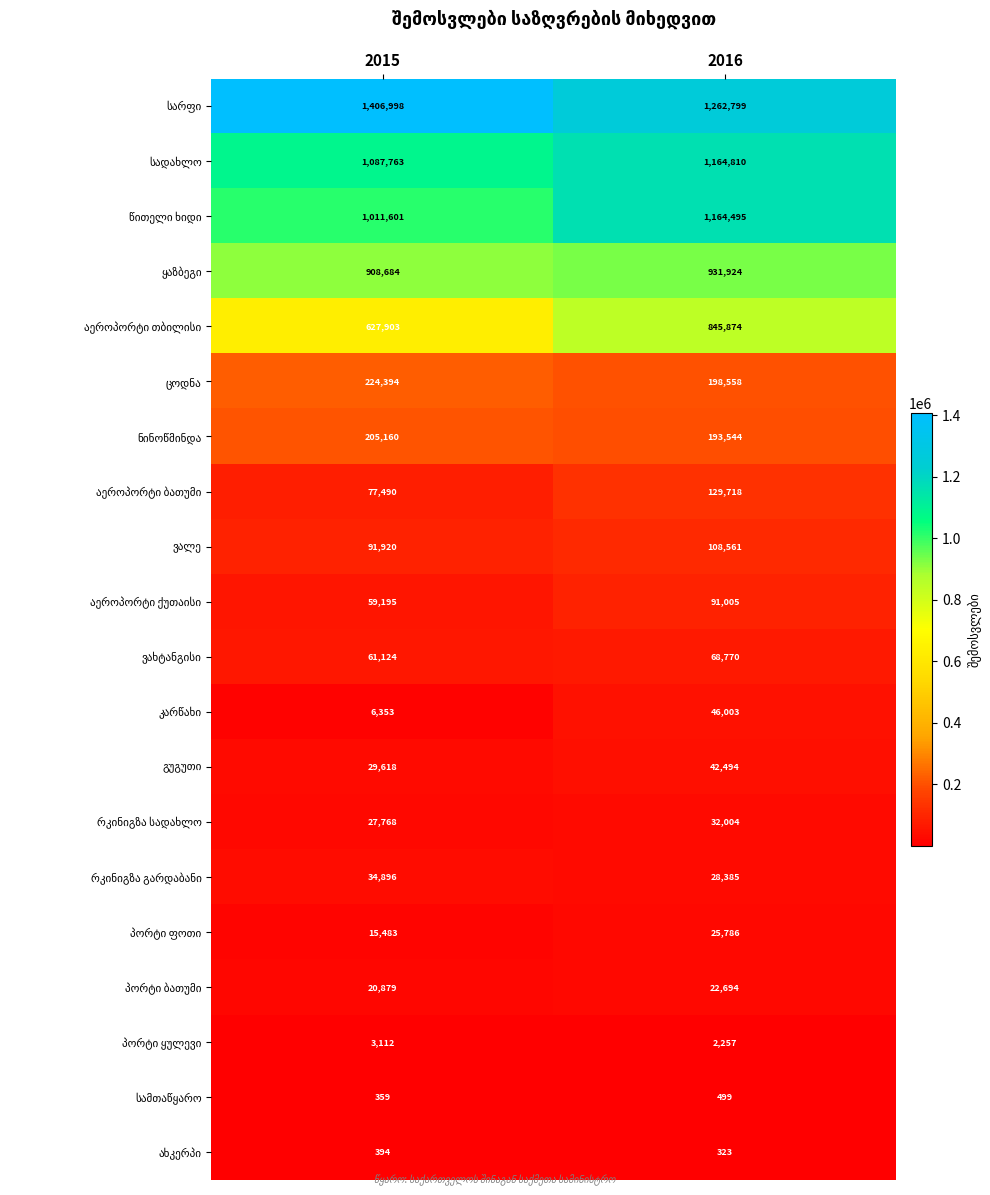

What is the greatest value displayed?

1406998